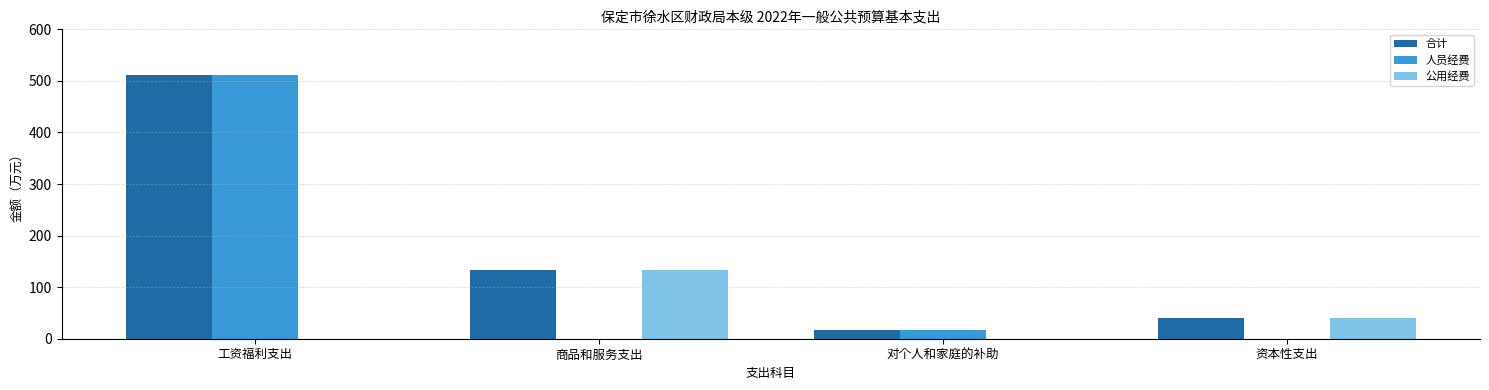

Where is 人员经费 nearest to the value 255?

对个人和家庭的补助